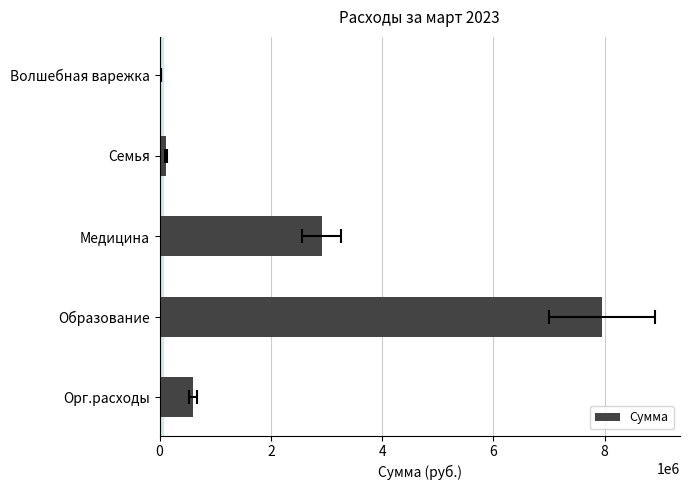

How many bars are there in total?

5